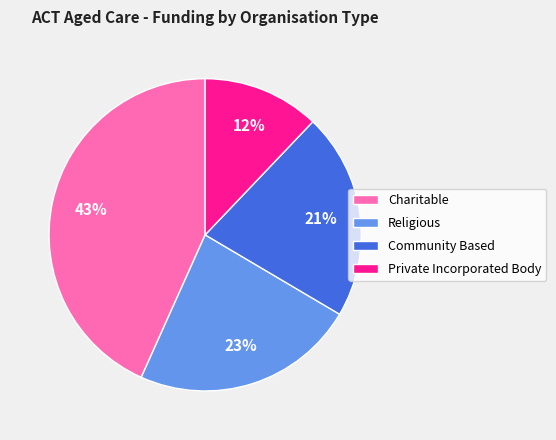

Combined, do Charitable and Private Incorporated Body account for over 50%?

Yes